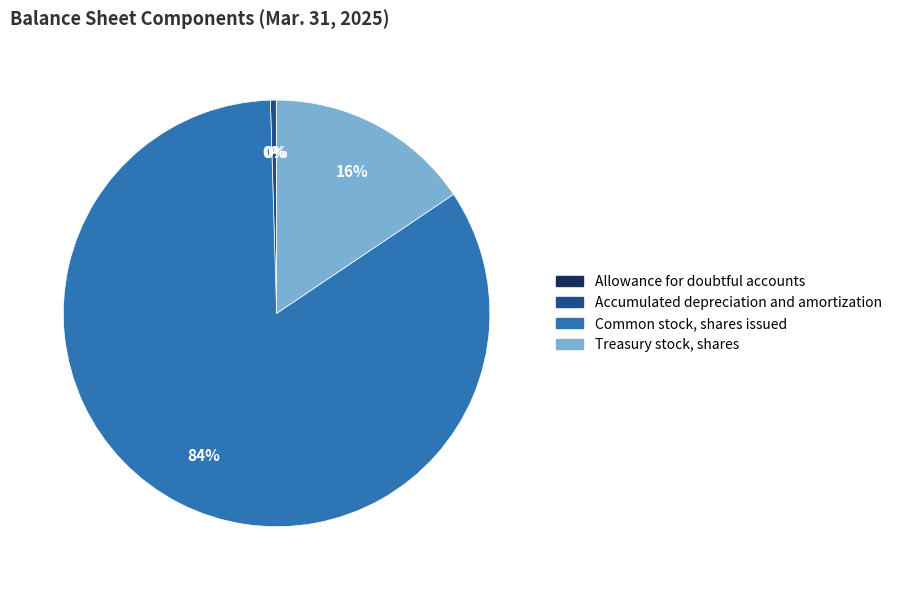

To the nearest percent, what is the average slice percentage?

25%